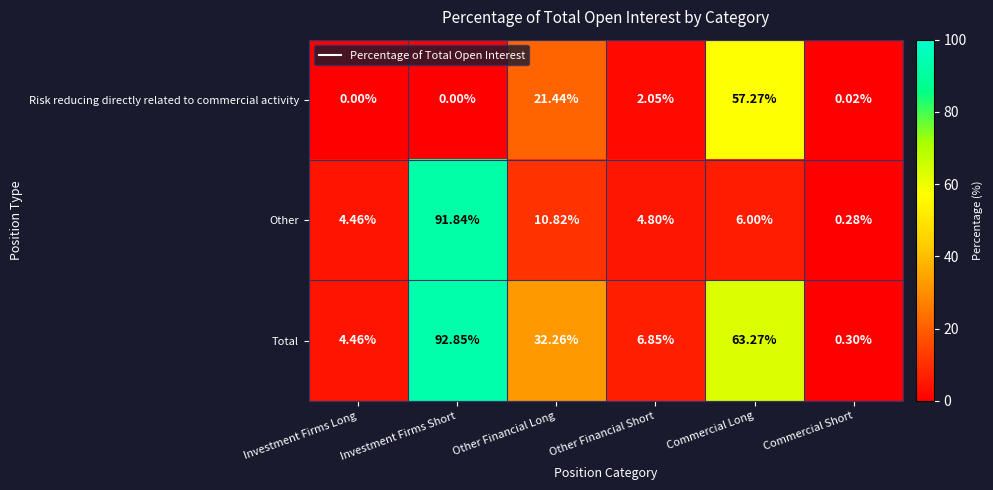

List the series in order of their peak value, lowest first.

Risk reducing directly related to commercial activity, Other, Total